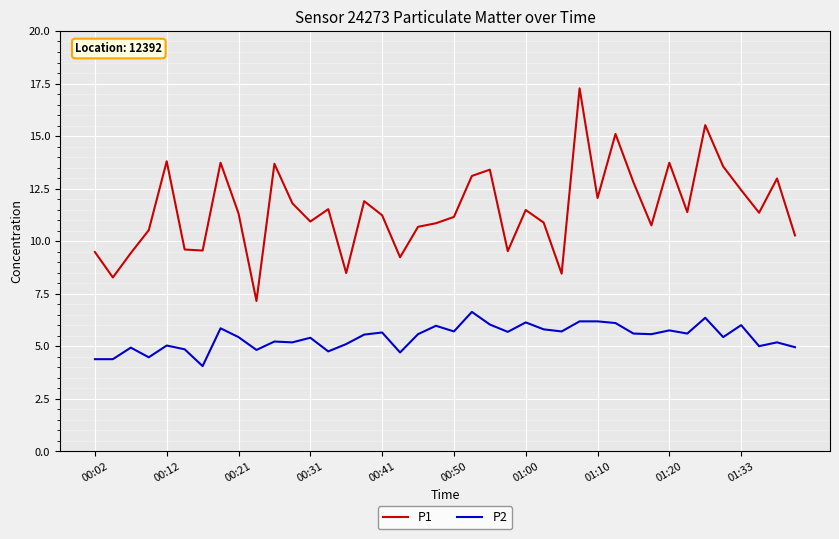

Which series has the largest range (max minus min)?

P1